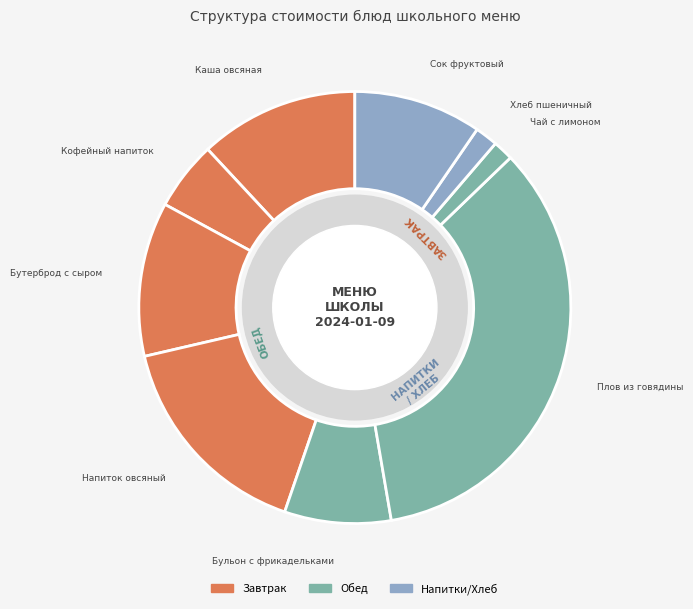

How many segments does this pie chart have?

9